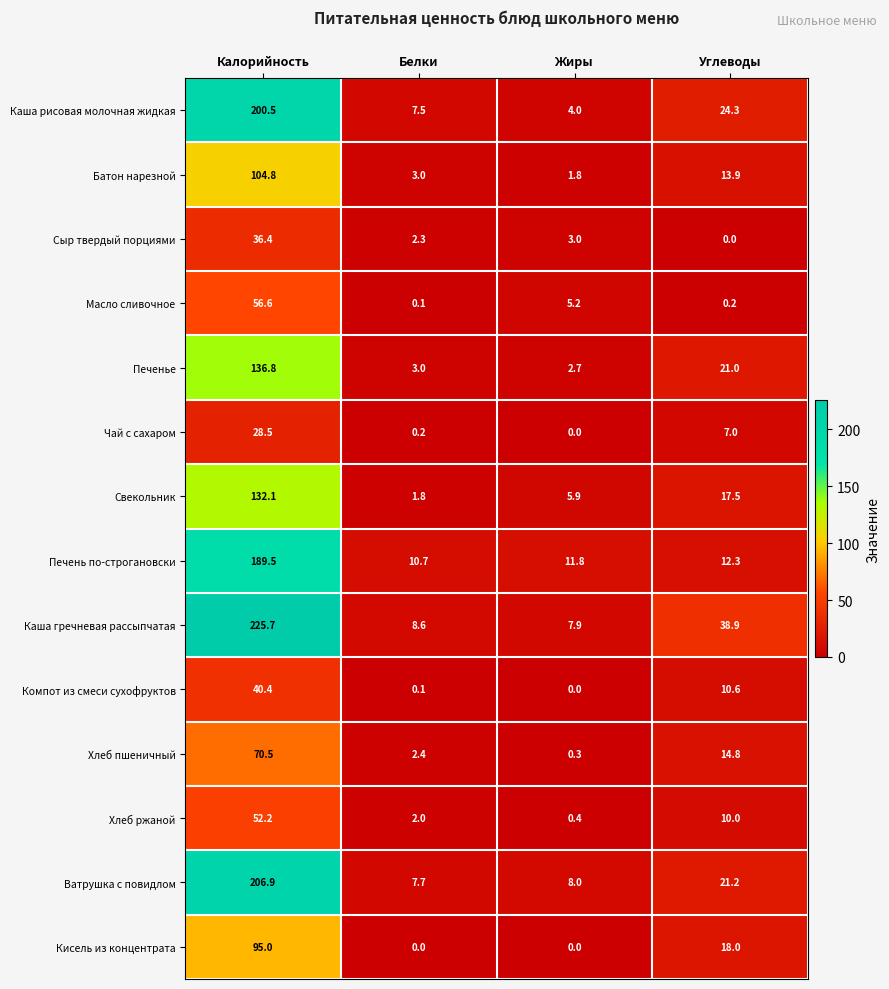

True or false: Масло сливочное has a value of 0.2 at Углеводы.

True